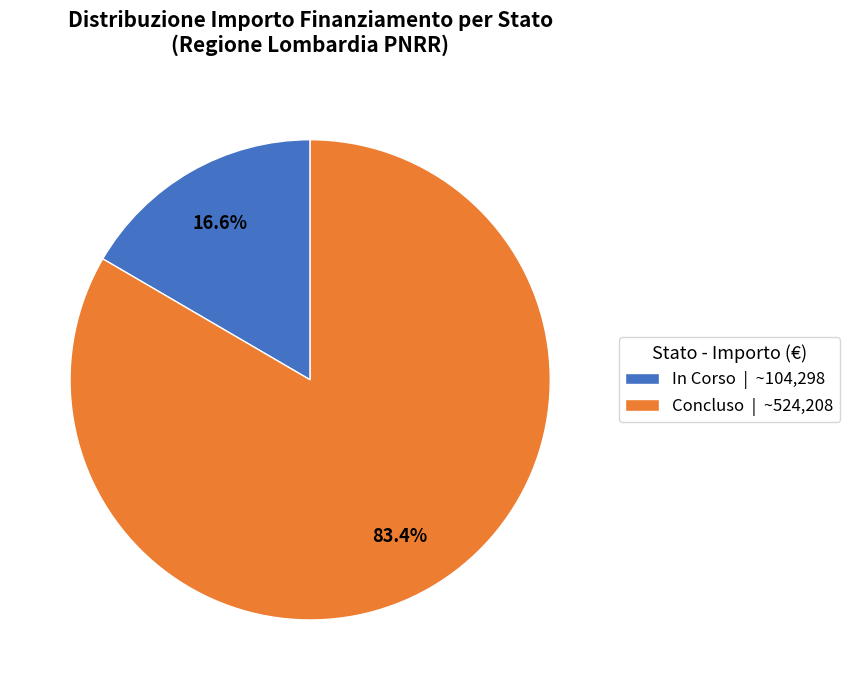

Combined, what portion of the pie is Concluso | ~524,208 and In Corso | ~104,298?

100.0%